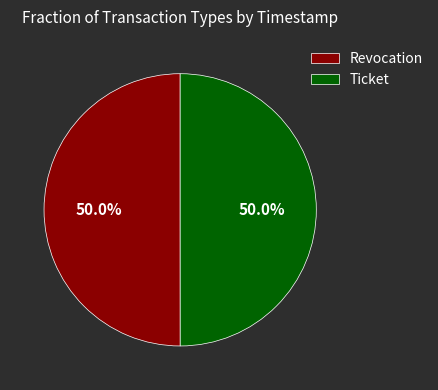

Combined, do Revocation and Ticket account for over 50%?

Yes